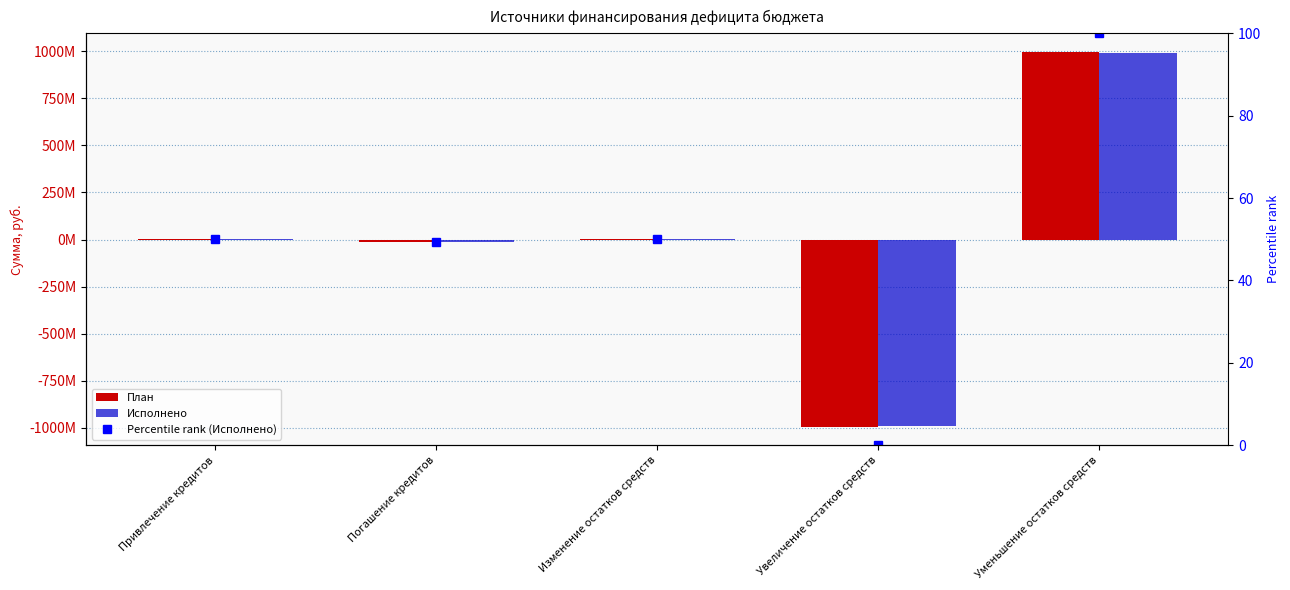

At how many categories does at least one series exceed 32935820?

1